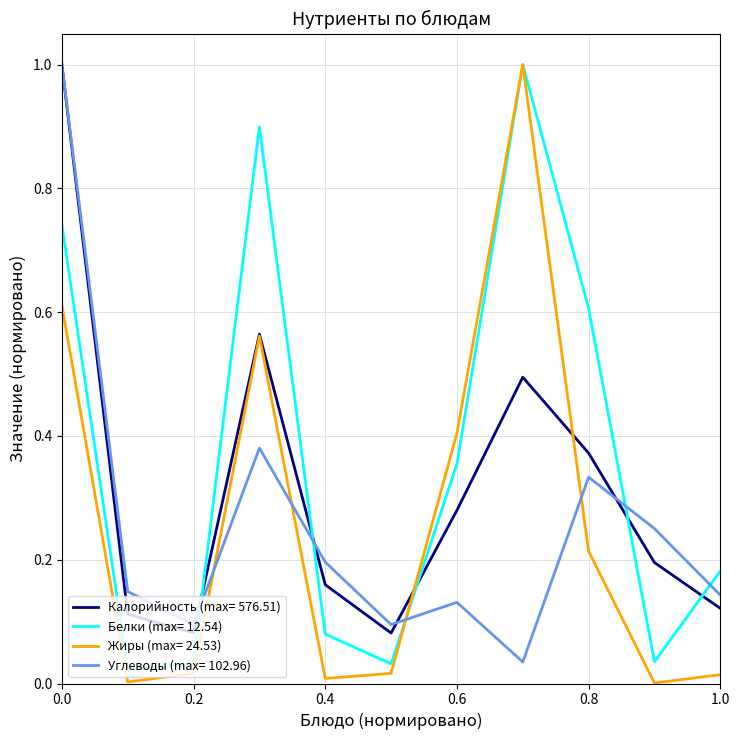

True or false: Белки (max= 12.54) and Калорийность (max= 576.51) intersect in this chart.

True